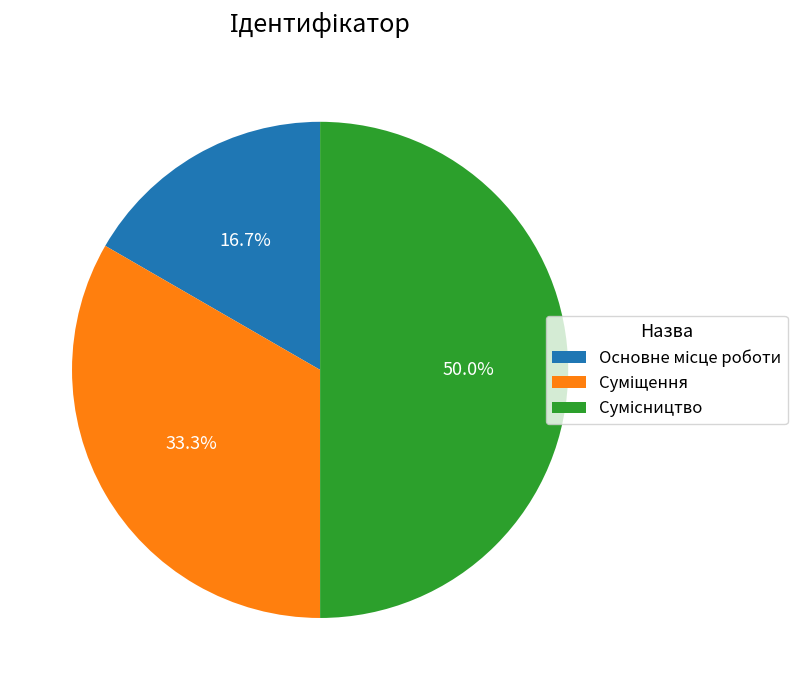

Which category has the biggest portion of the pie?

Сумісництво